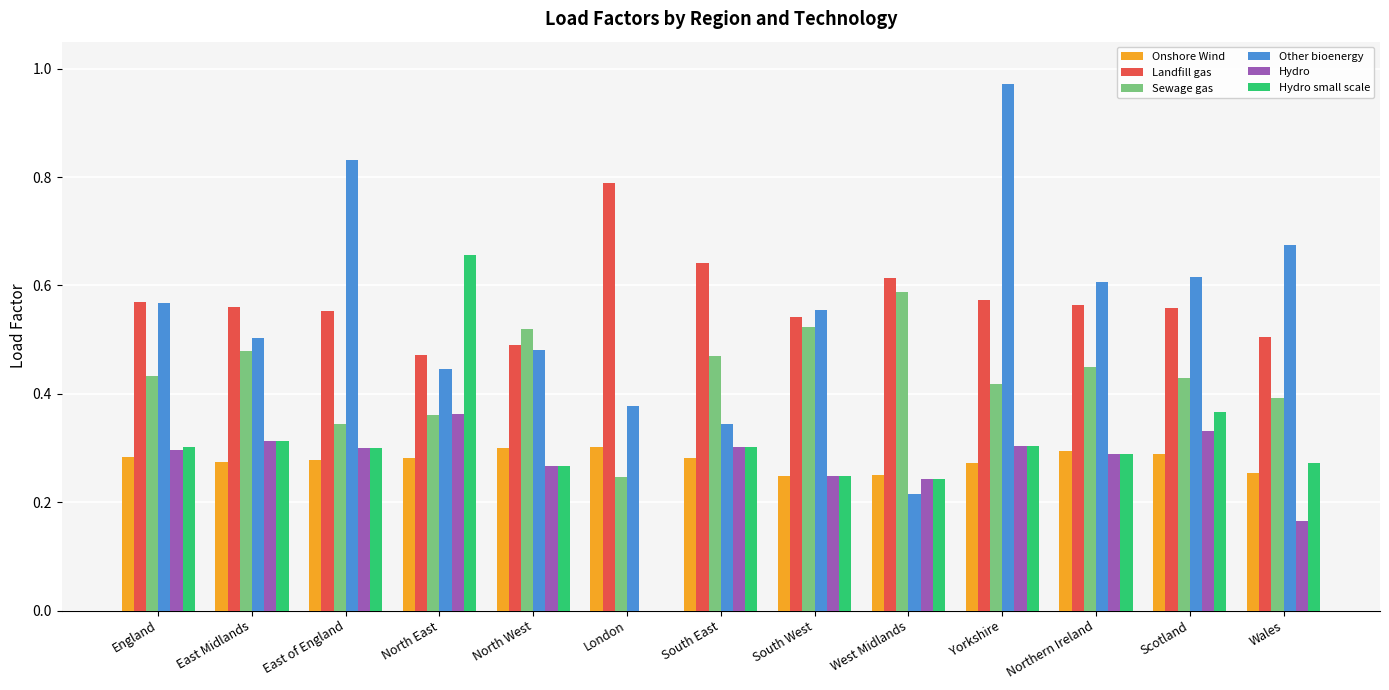

At which category is the sum across all series the highest?

Yorkshire